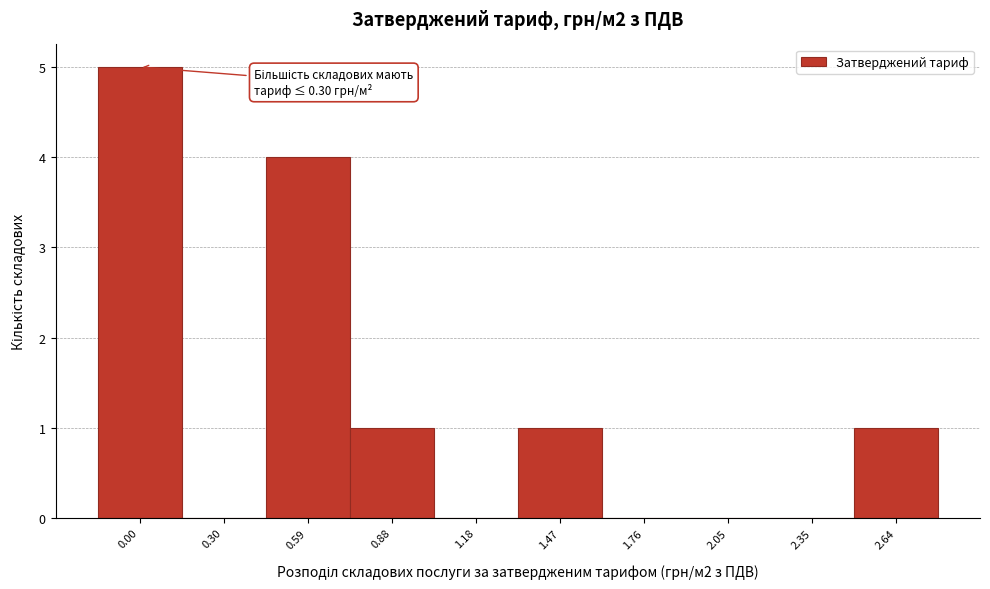

Reading left to right, list all the values displayed in this chart.

0.00=5	0.30=0	0.59=4	0.88=1	1.18=0	1.47=1	1.76=0	2.05=0	2.35=0	2.64=1